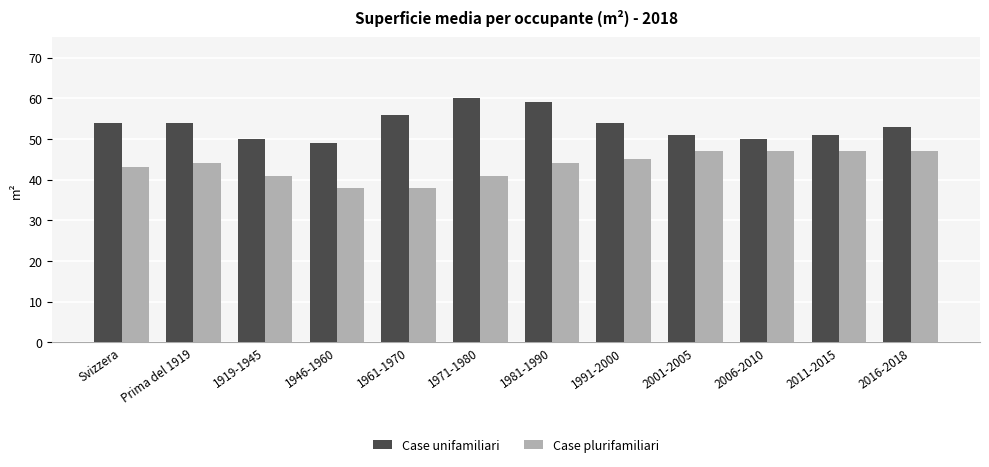

Which series has the widest spread of values?

Case unifamiliari